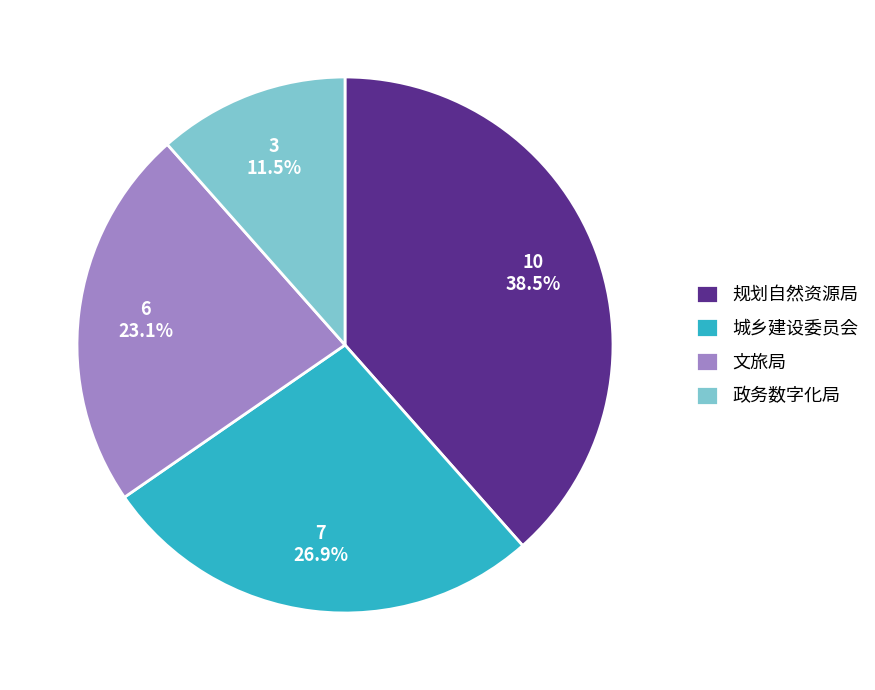

Count the number of slices in the pie.

4